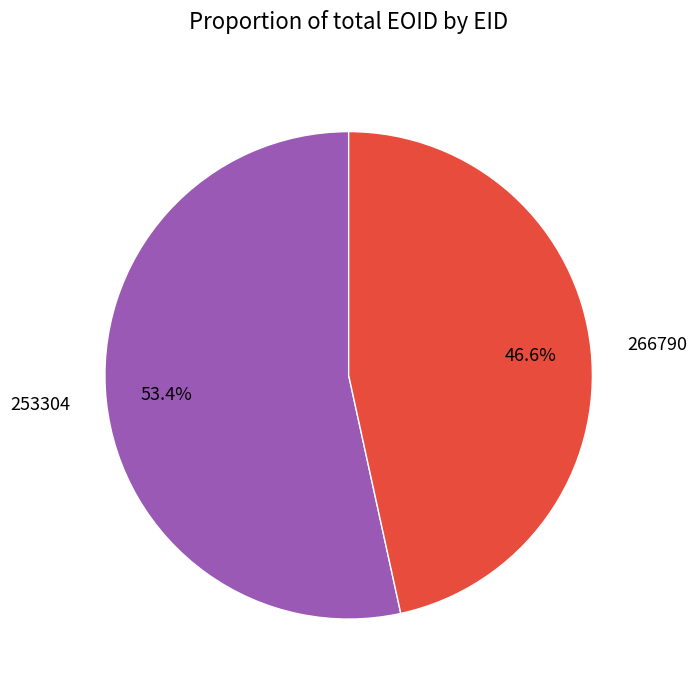

To the nearest percent, what is the difference between the largest and smallest slice percentages?

7%